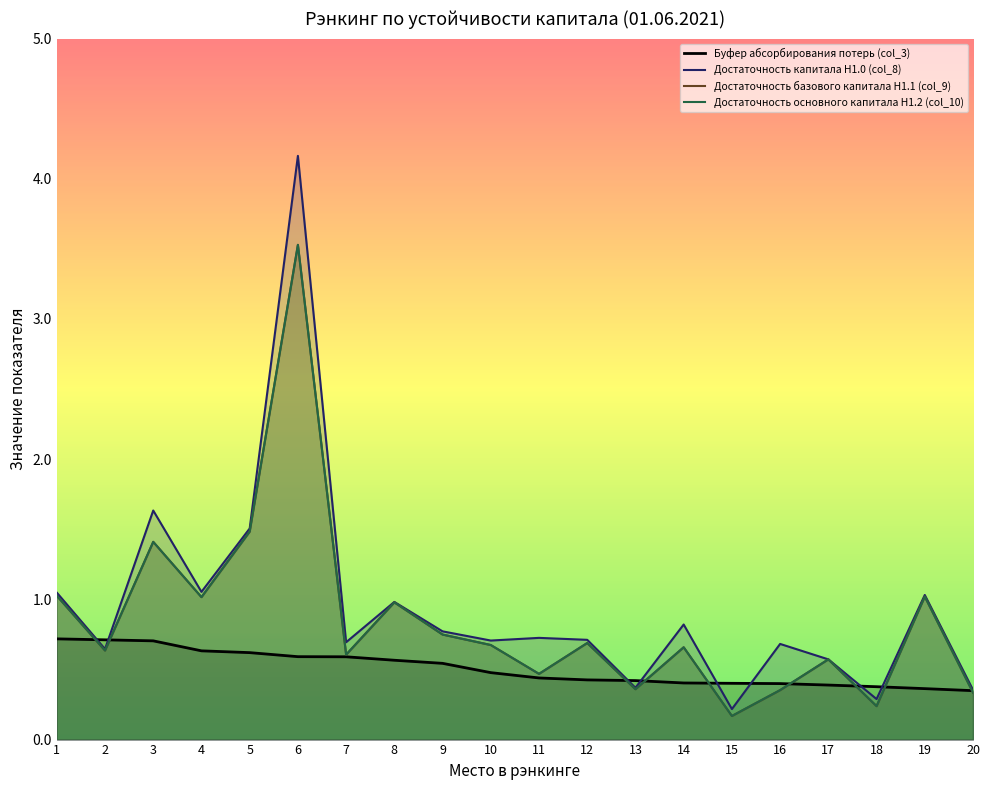

What is the difference between the highest and lowest values at 2?

0.1